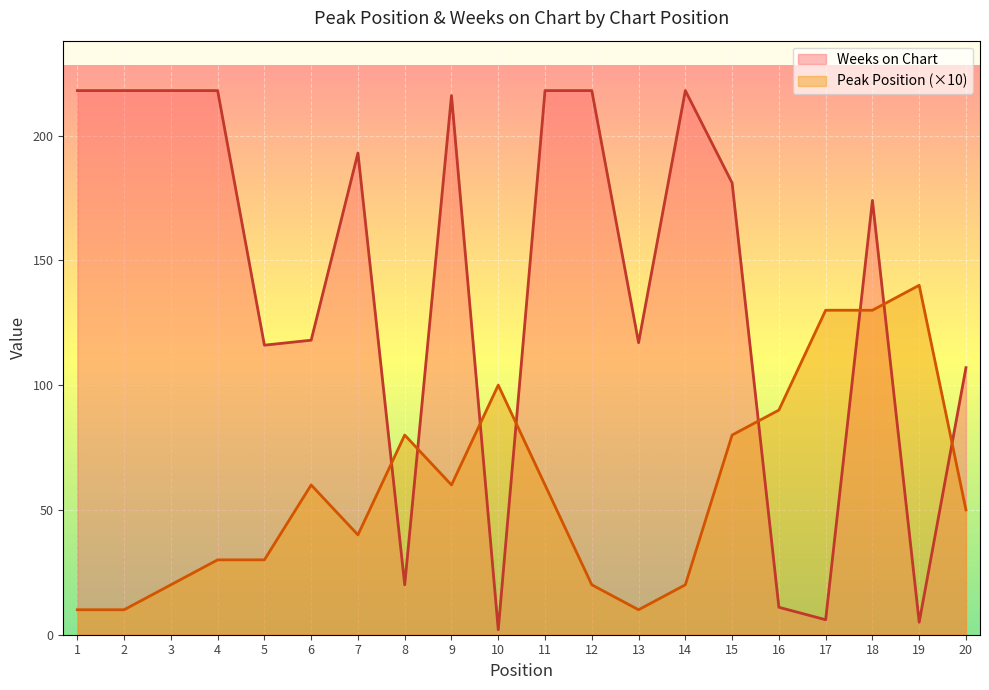

What is the approximate value of Weeks on Chart at 13, to the nearest 50?

100